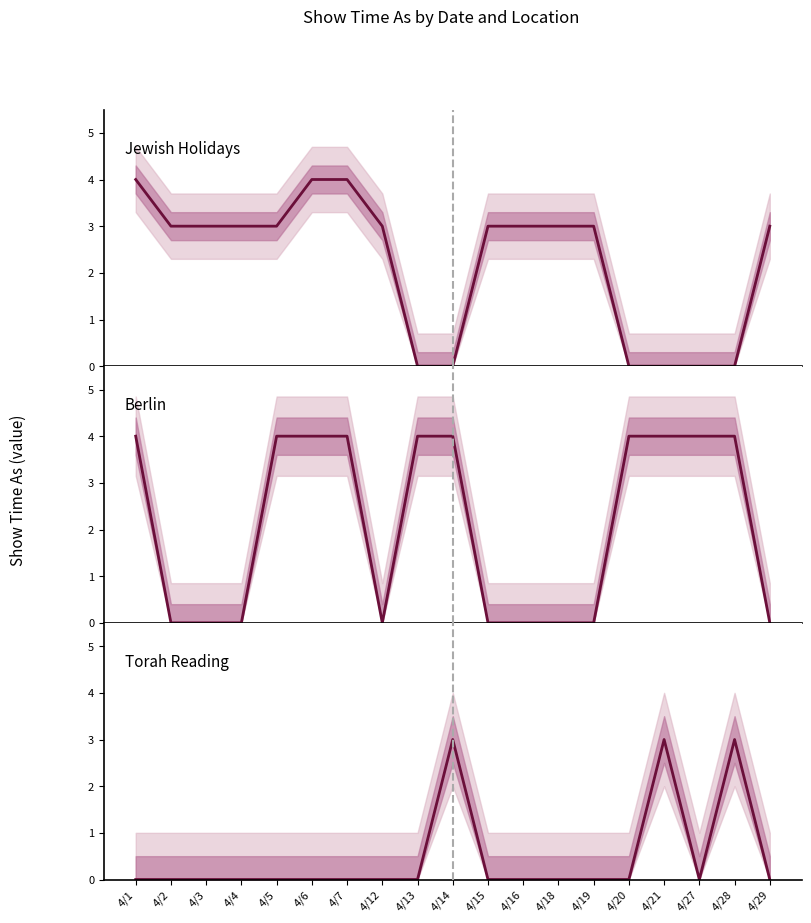

What is the value of the Berlin point at the 15th from the left?

4